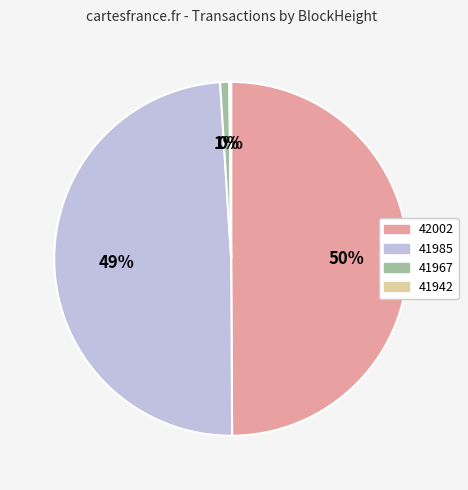

Between 42002 and 41967, which is larger?

42002